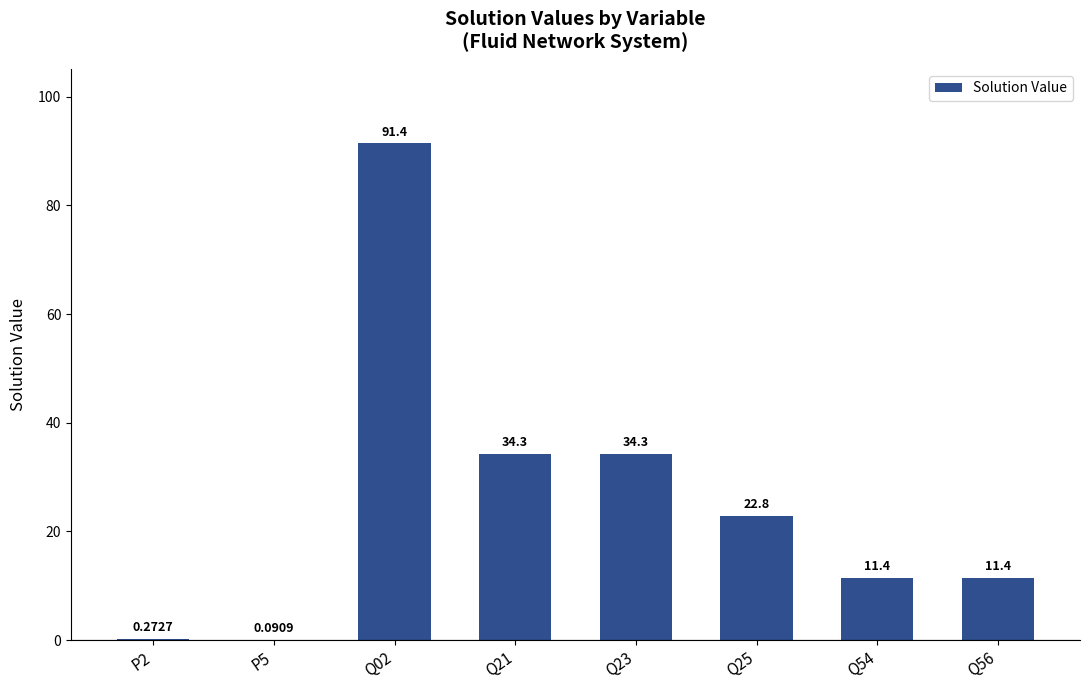

How many distinct data groups are displayed?

1